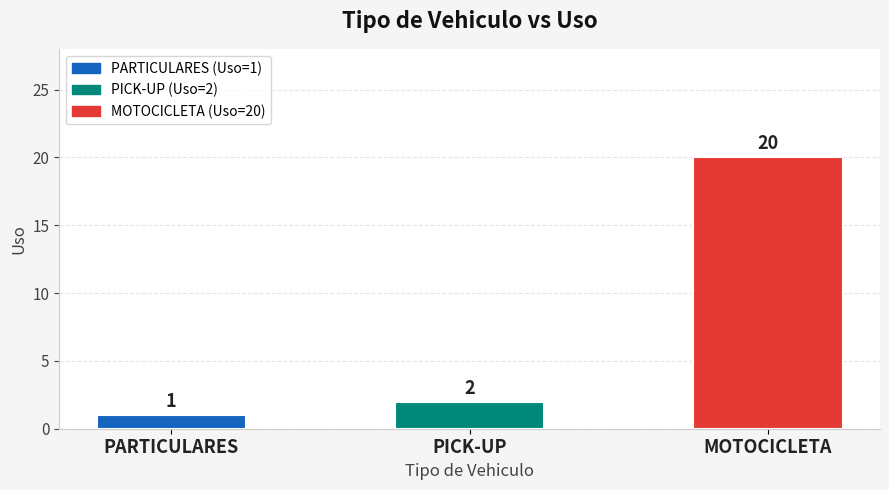

What is the minimum value shown in the chart?

1